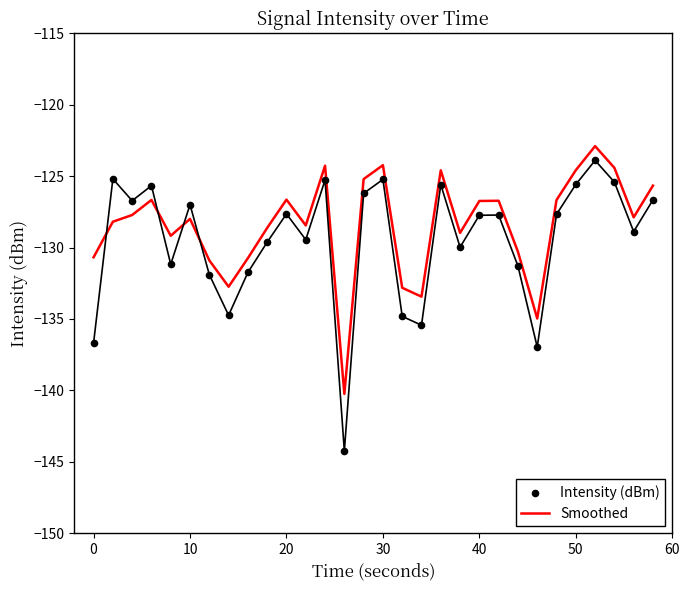

What is the maximum value for Smoothed?

-122.9